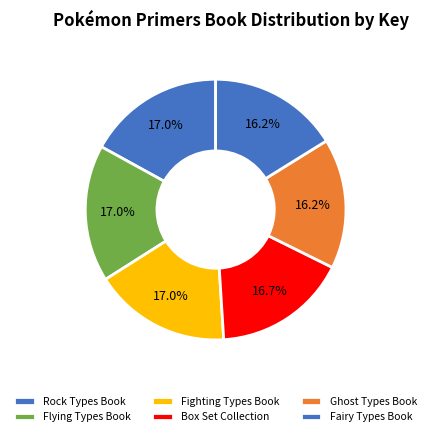

To the nearest percent, what is the difference between the largest and smallest slice percentages?

1%